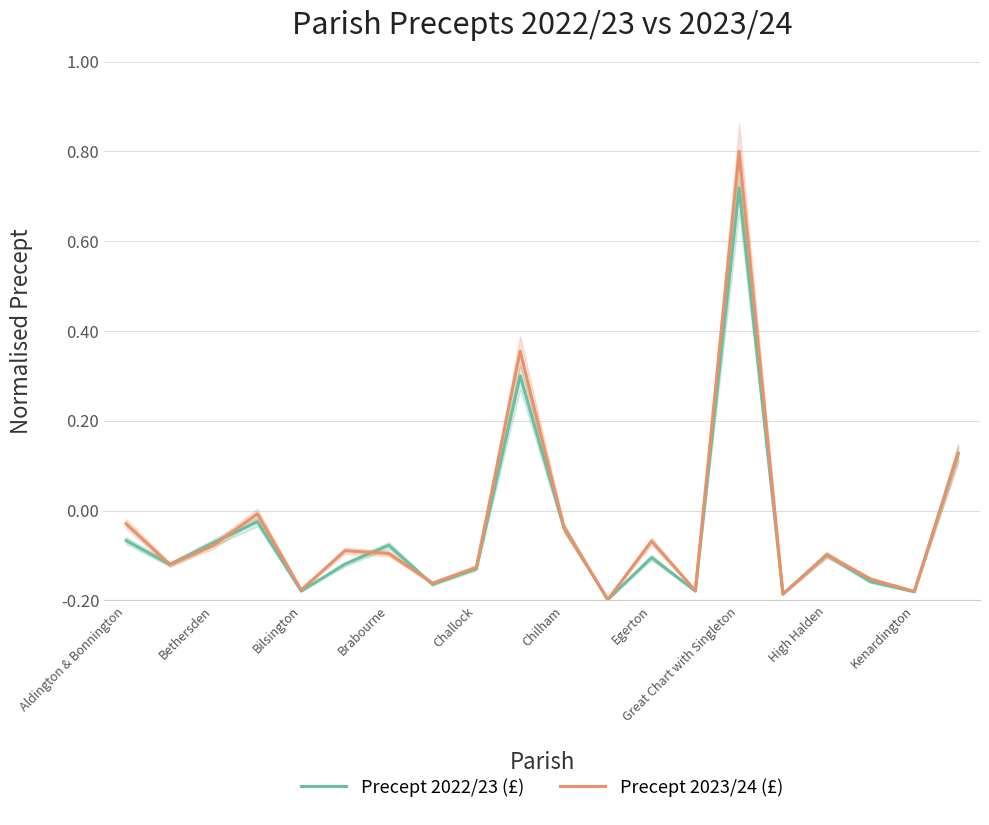

Does the chart have visible grid lines?

Yes